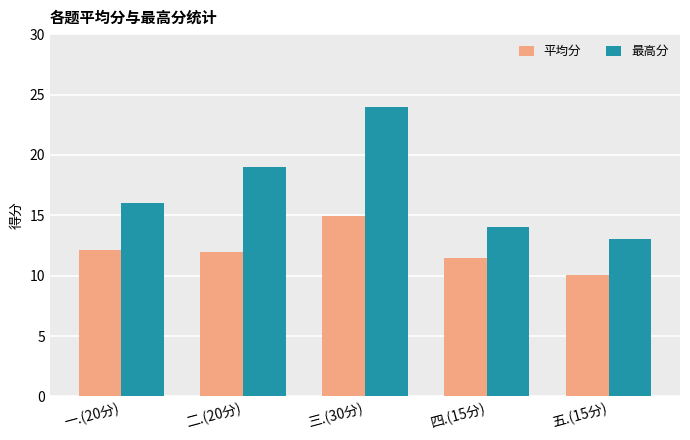

How many bars are there in total?

10